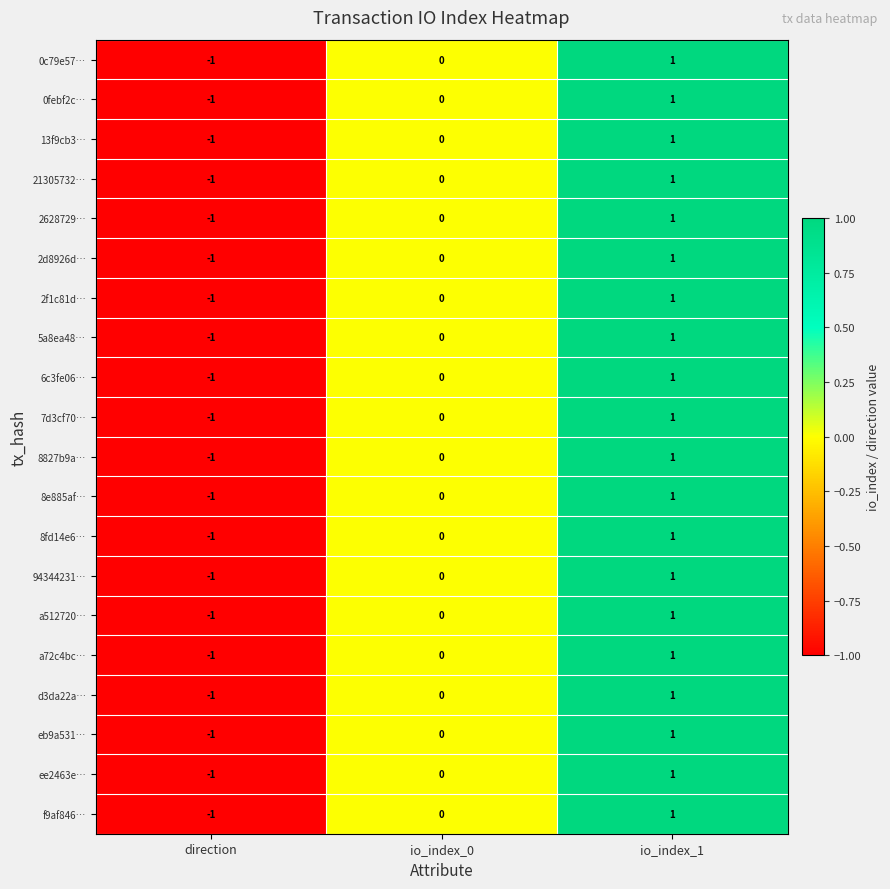

Which label corresponds to the largest value in the chart?

io_index_1